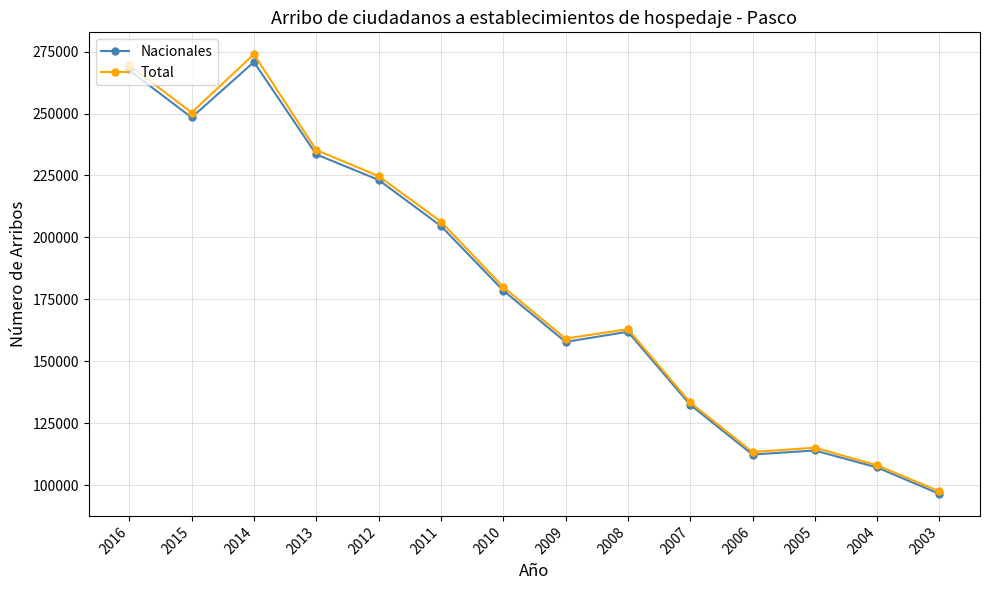

Is it true that Total equals 133388 at 2007?

True